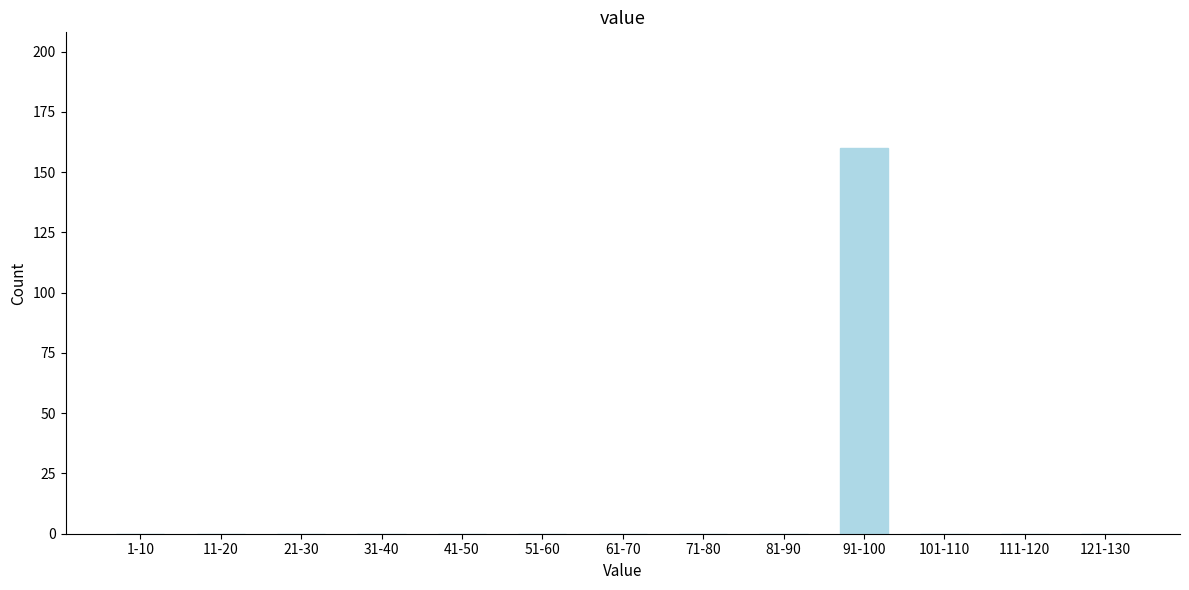

Reading right to left, transcribe all the data shown in this chart.

121-130=0	111-120=0	101-110=0	91-100=160	81-90=0	71-80=0	61-70=0	51-60=0	41-50=0	31-40=0	21-30=0	11-20=0	1-10=0